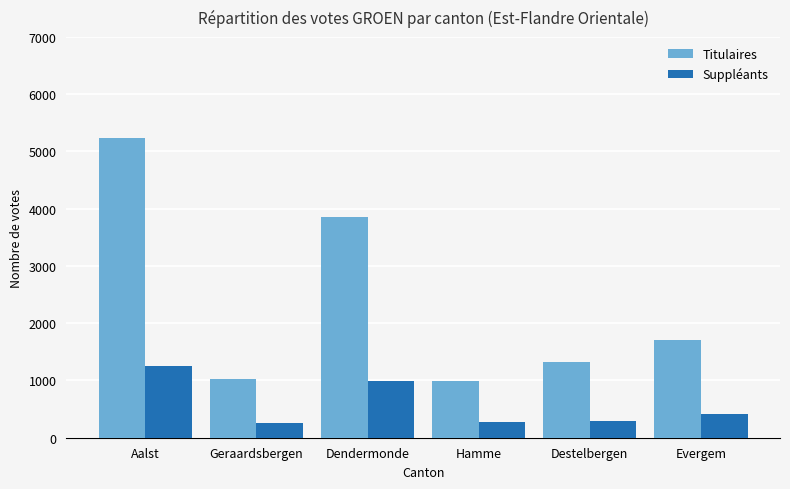

What is the sum of all Titulaires values?

14130